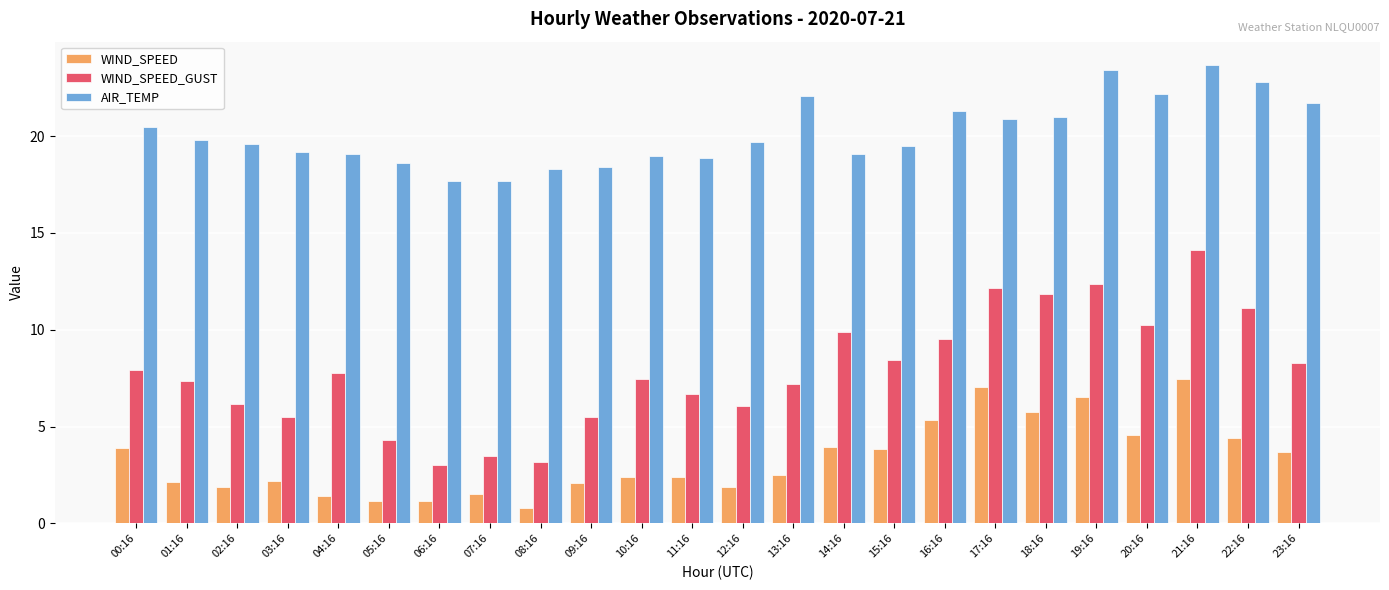

The value of WIND_SPEED_GUST at 06:16 is 3.0. True or false?

True